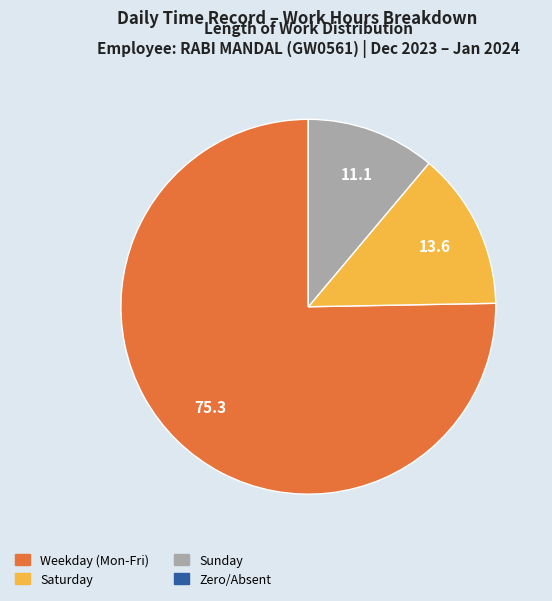

Does any single category account for the majority?

Yes